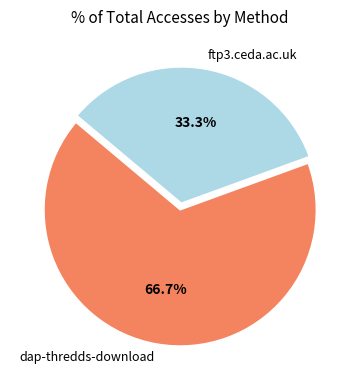

To the nearest percent, what is the average slice percentage?

50%